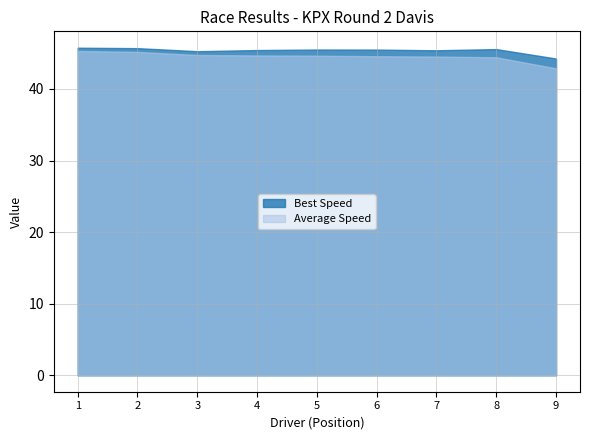

What is the greatest value displayed?

45.8